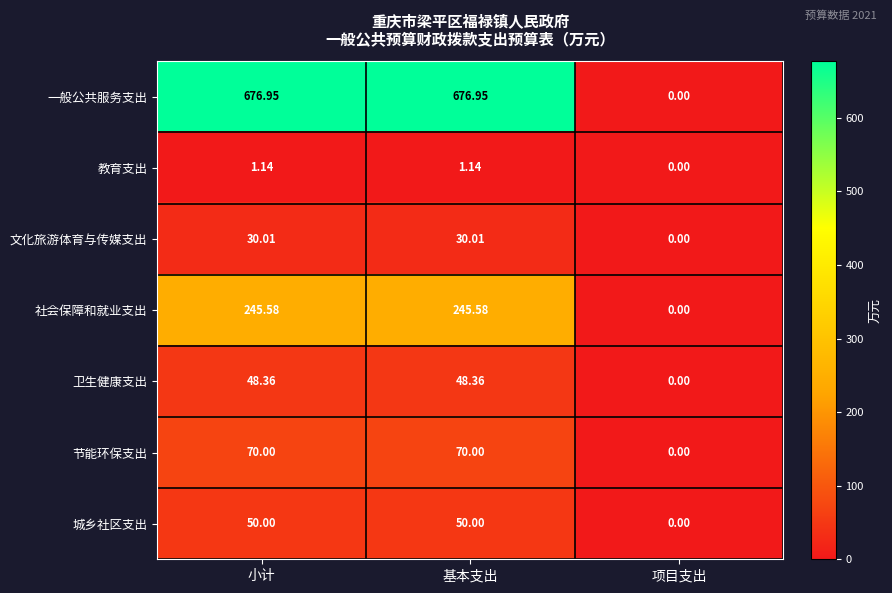

Which series has the largest total across all categories?

一般公共服务支出